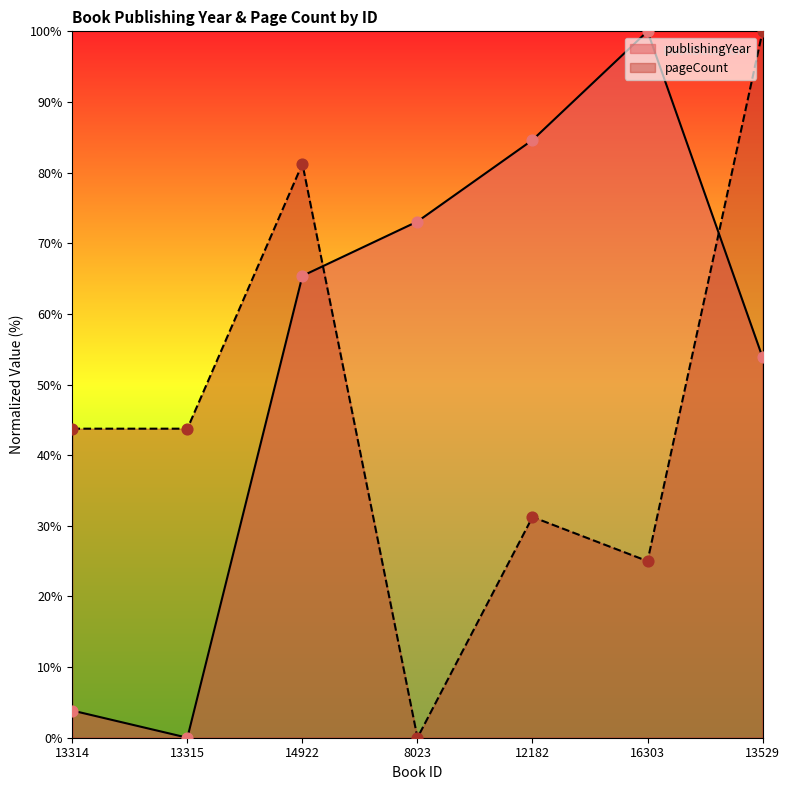

What are all the series names shown in the legend?

publishingYear, pageCount